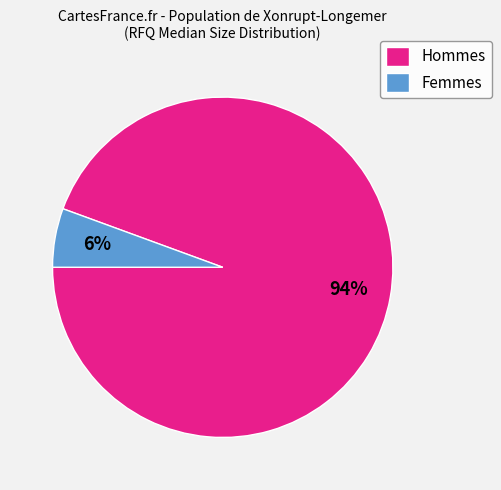

Rank the categories by value from lowest to highest.

Femmes, Hommes